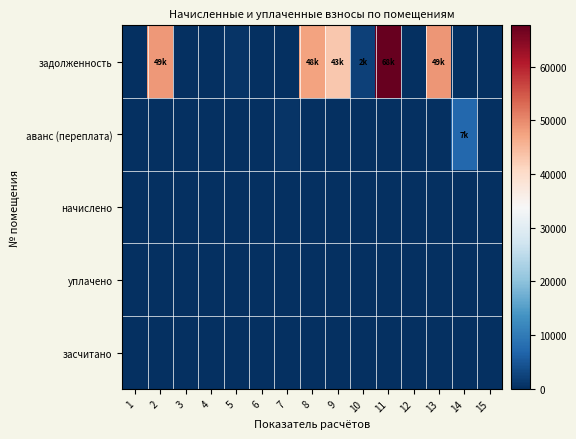

Reading left to right, list all the values displayed in this chart.

задолженность: 1=0.0	2=48592.9	3=0.0	4=0.0	5=557.8	6=0.0	7=0.0	8=47543.8	9=42848.4	10=2118.9	11=67675.7	12=0.0	13=48695.5	14=0.0	15=0.0
аванс (переплата): 1=0.0	2=0.0	3=0.0	4=0.0	5=0.0	6=0.0	7=586.0	8=0.0	9=0.0	10=0.0	11=0.0	12=0.0	13=0.0	14=7151.5	15=0.0
начислено: 1=0.0	2=0.0	3=0.0	4=0.0	5=0.0	6=0.0	7=0.0	8=0.0	9=0.0	10=0.0	11=0.0	12=0.0	13=0.0	14=0.0	15=0.0
уплачено: 1=0.0	2=0.0	3=0.0	4=0.0	5=0.0	6=0.0	7=0.0	8=0.0	9=0.0	10=0.0	11=0.0	12=0.0	13=0.0	14=0.0	15=0.0
засчитано: 1=0.0	2=0.0	3=0.0	4=0.0	5=0.0	6=0.0	7=0.0	8=0.0	9=0.0	10=0.0	11=0.0	12=0.0	13=0.0	14=0.0	15=0.0